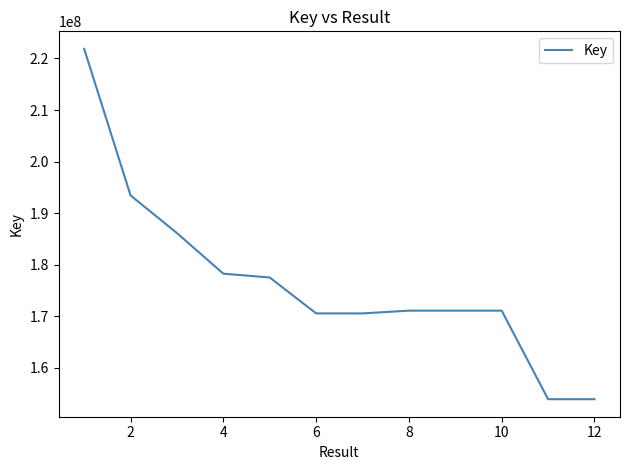

What is the difference between the maximum and minimum values?

67934736